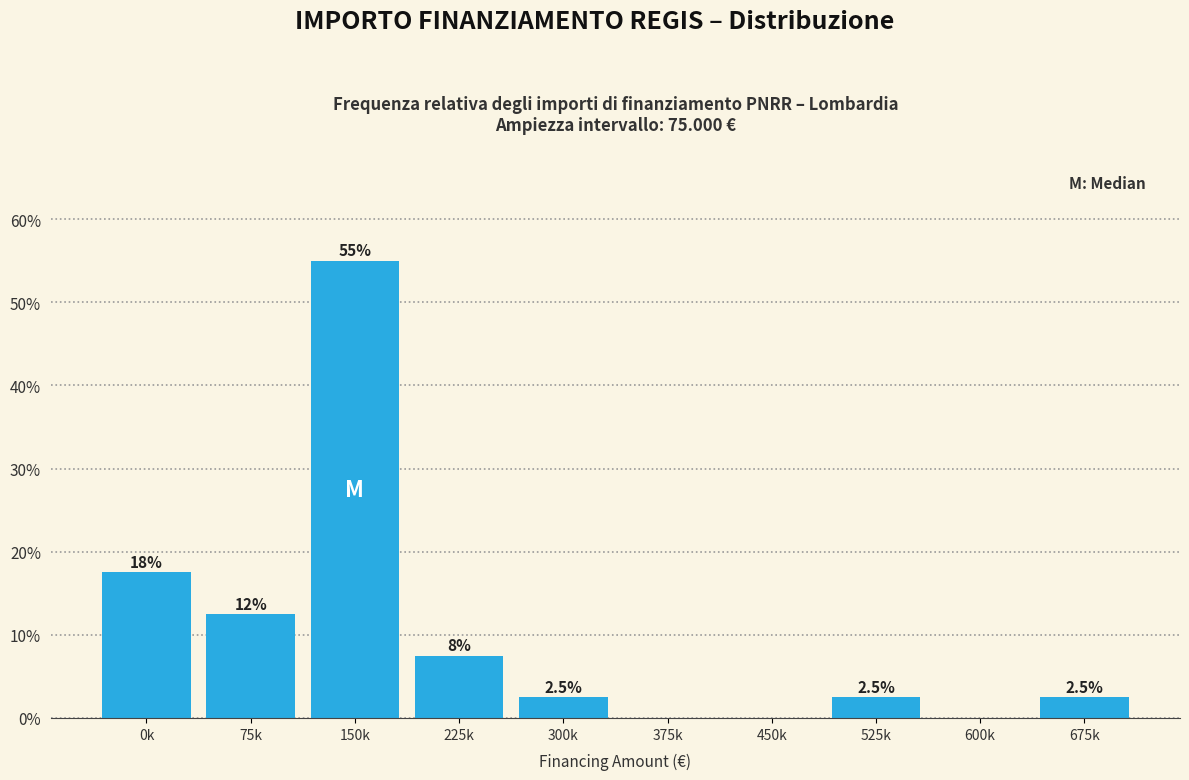

Reading right to left, transcribe all the data shown in this chart.

675k=2.5	600k=0.0	525k=2.5	450k=0.0	375k=0.0	300k=2.5	225k=7.5	150k=55.0	75k=12.5	0k=17.5